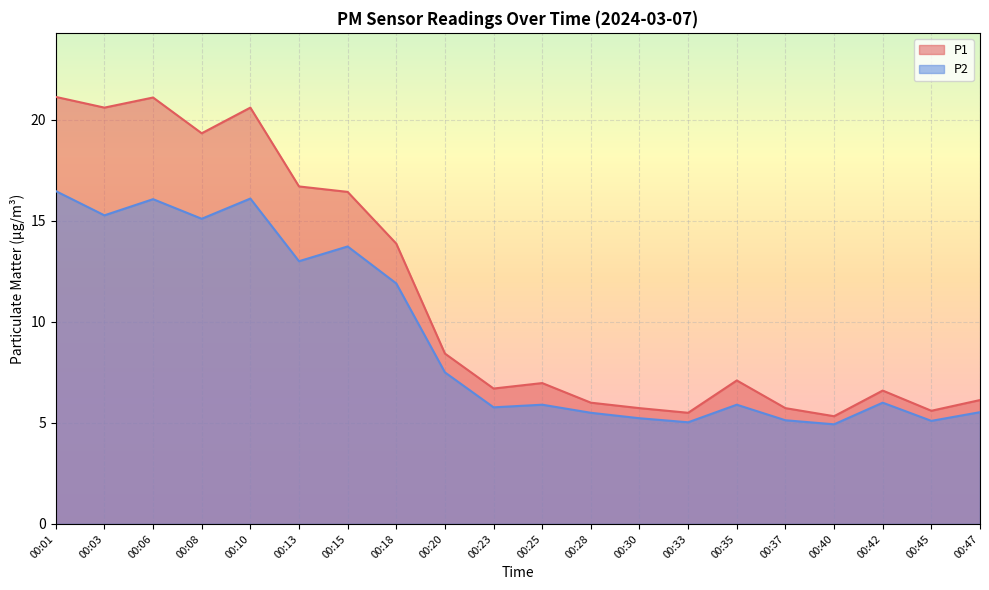

Which series has the largest range (max minus min)?

P1